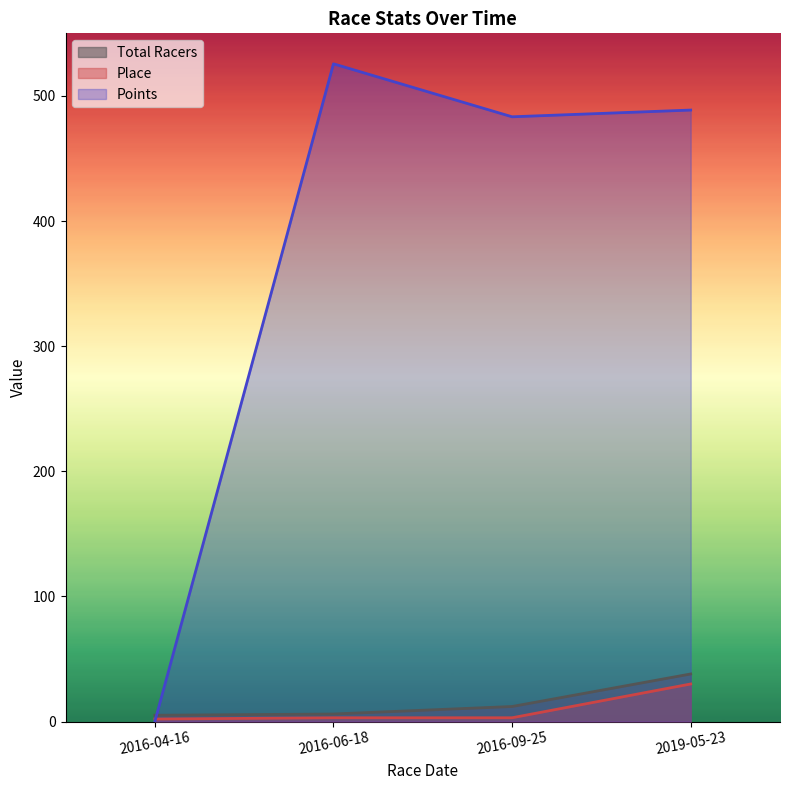

Where is the first local minimum for Points?

2016-09-25